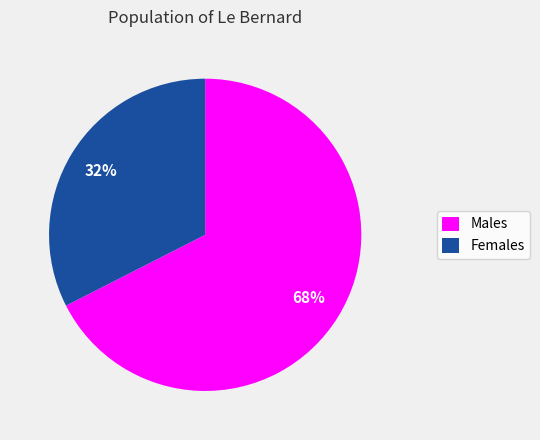

Is the sum of Females and Males greater than half?

Yes